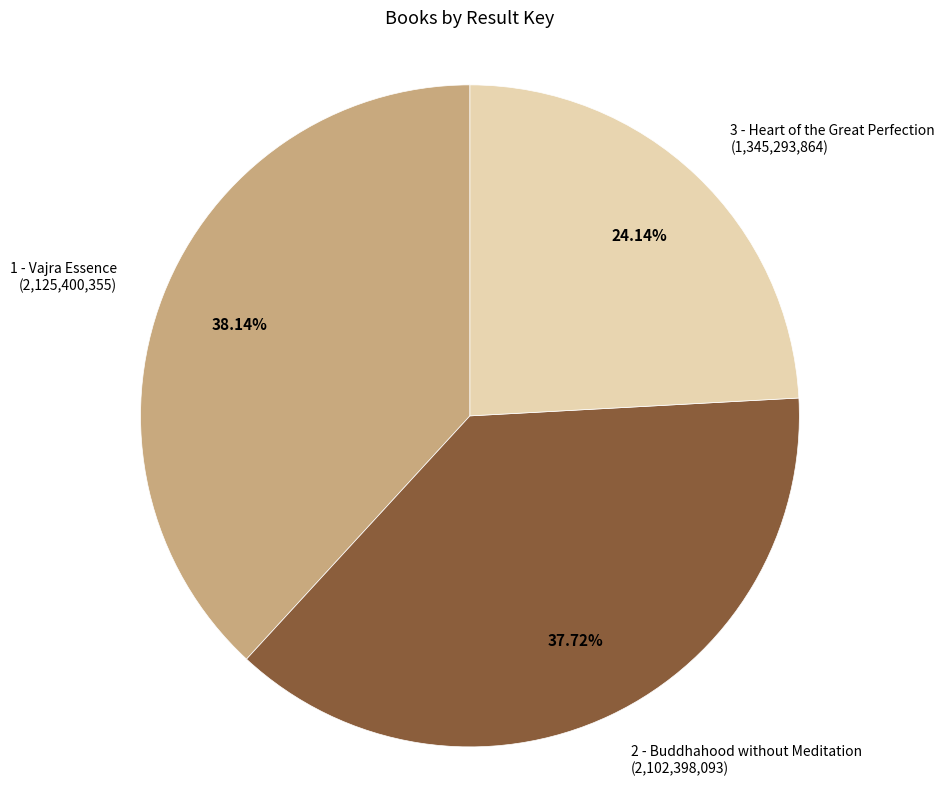

Does any single category account for the majority?

No